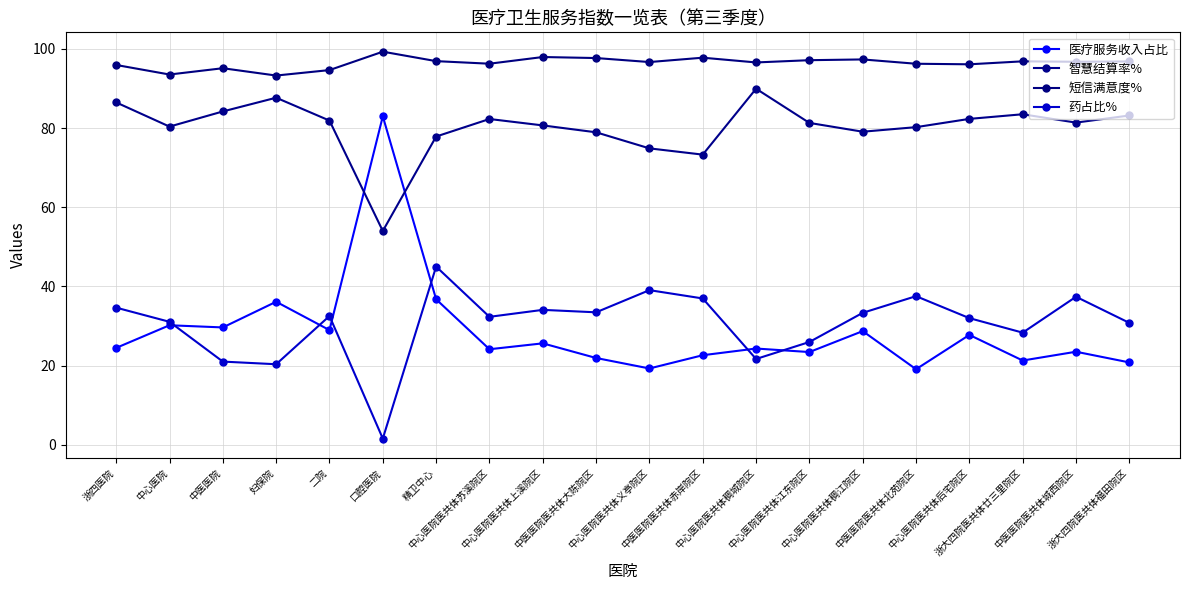

Between 精卫中心 and 中心医院医共体后宅院区, which series saw the biggest shift?

药占比%